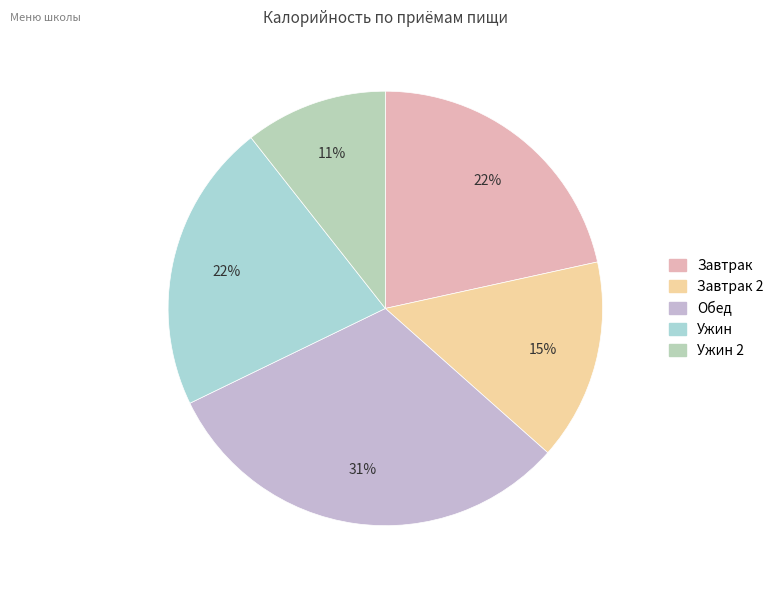

Count the number of slices in the pie.

5